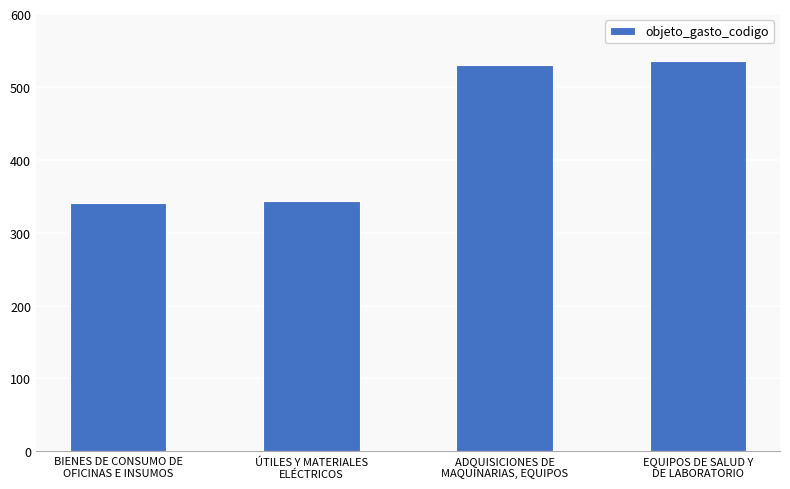

Does the chart contain stacked bars?

No